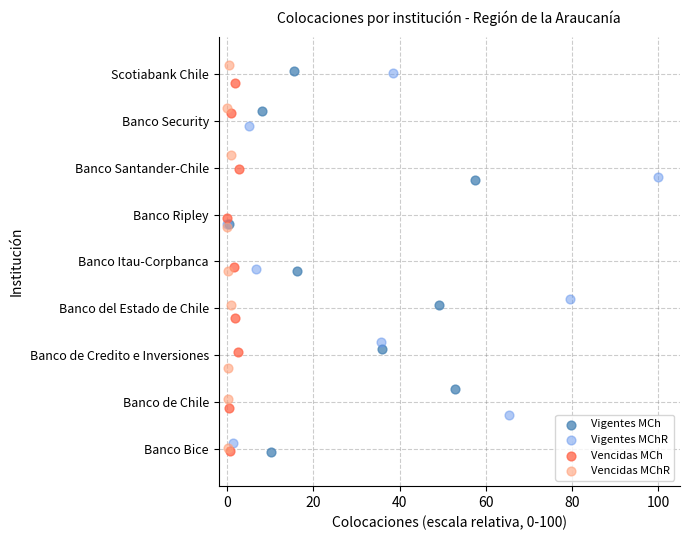

What are all the series names shown in the legend?

Vigentes MCh, Vigentes MChR, Vencidas MCh, Vencidas MChR